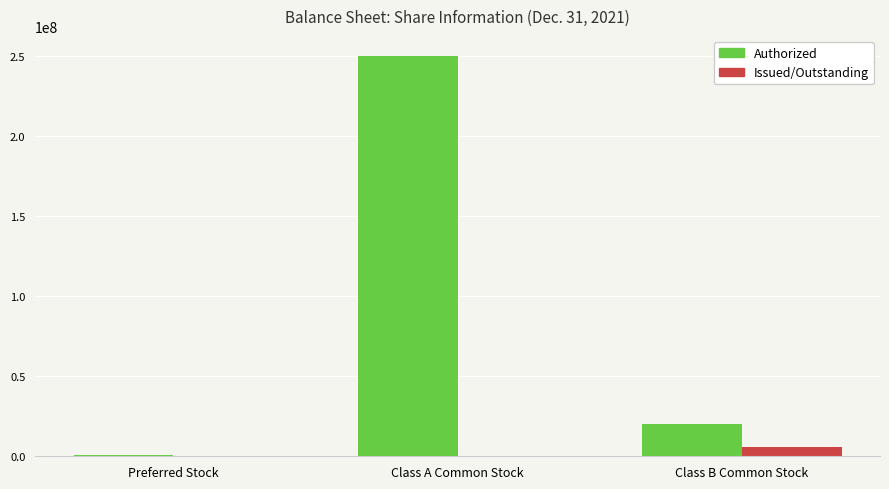

What is the average value of the Issued/Outstanding series?

1853663